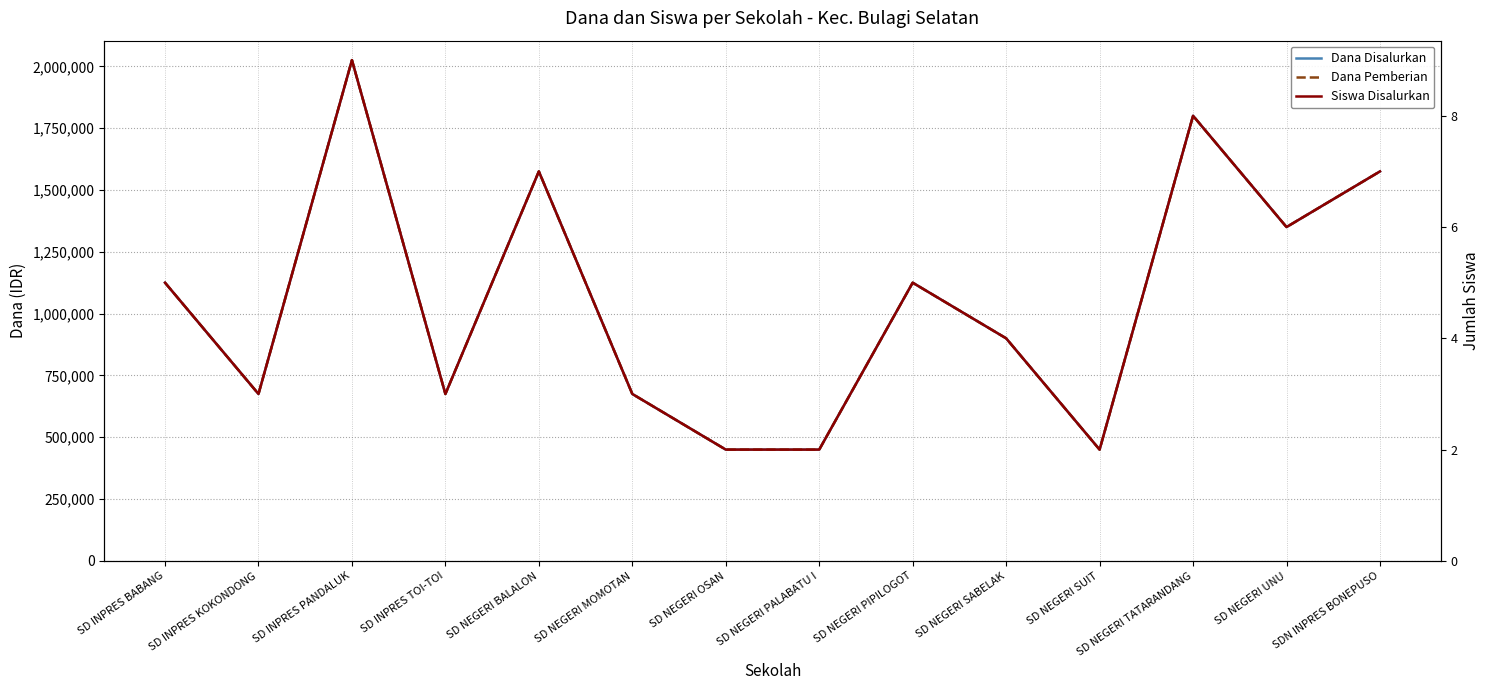

True or false: Siswa Disalurkan has more than 0 interior local peaks.

True